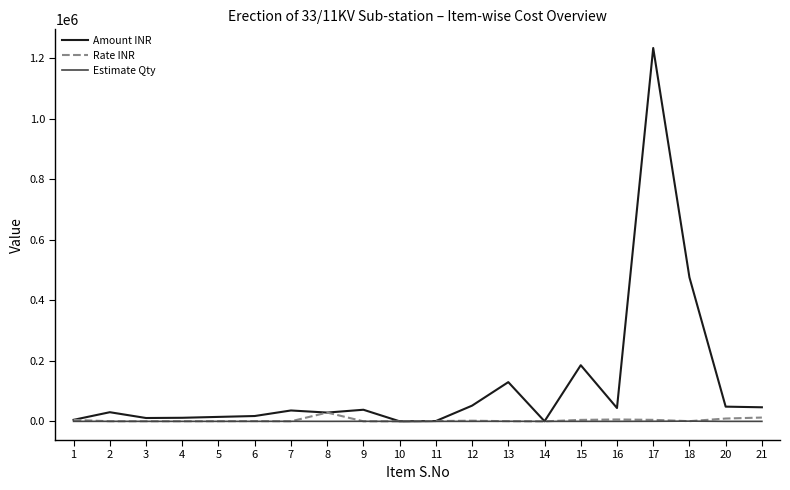

Is this an area chart (filled region under the line)?

No